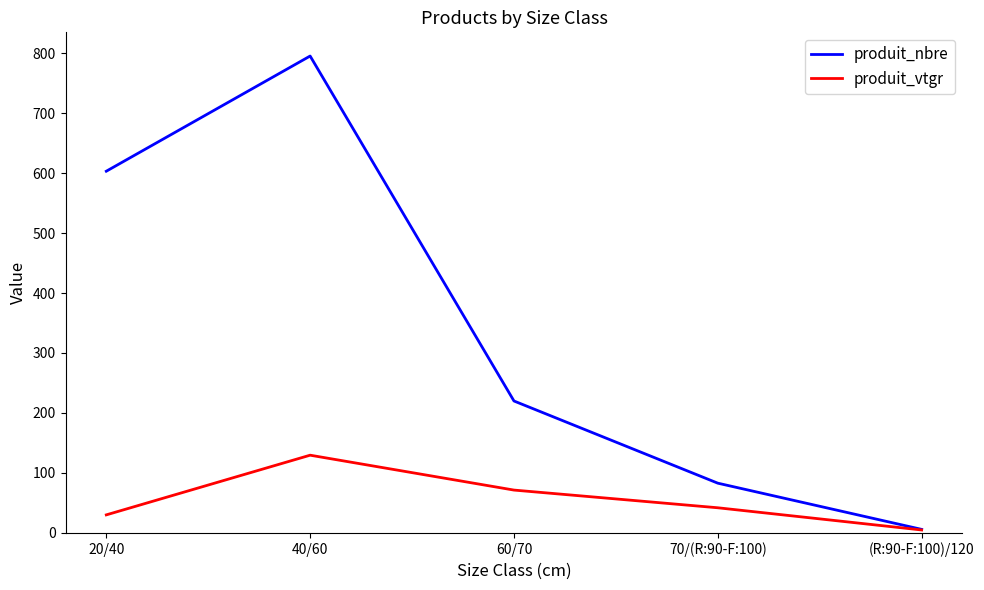

What are all the series names shown in the legend?

produit_nbre, produit_vtgr